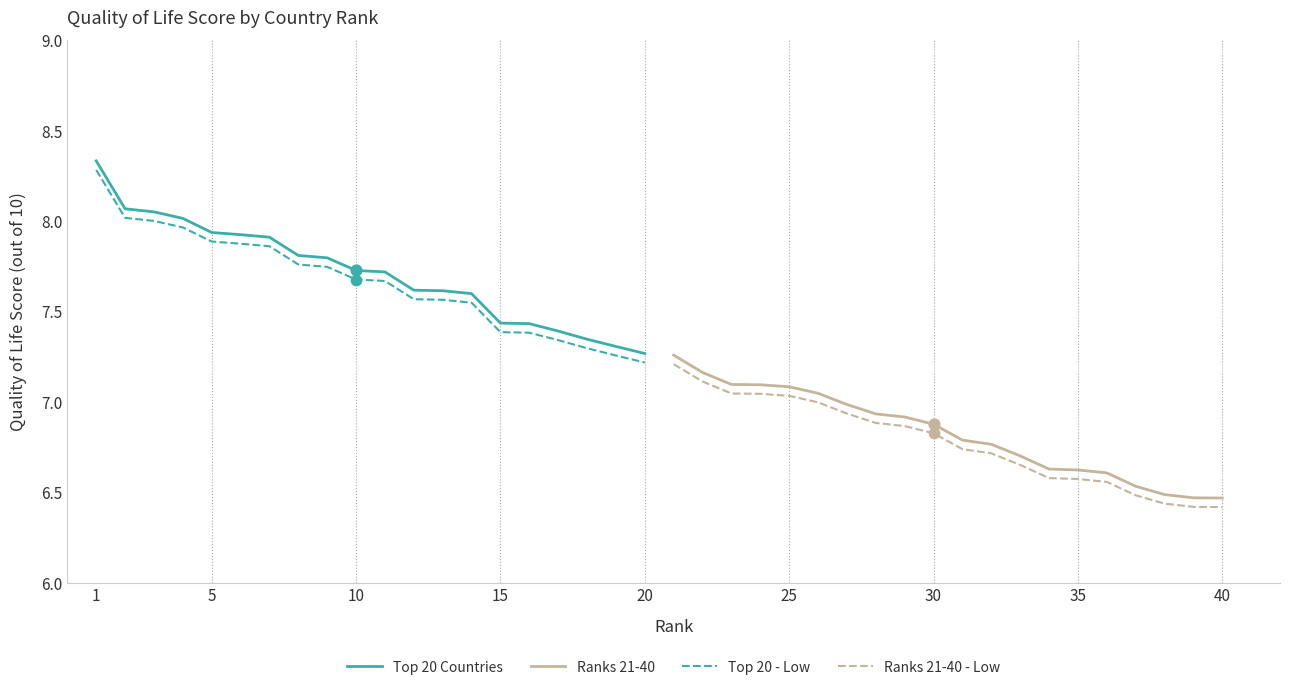

Which series has the largest Y range (max minus min)?

Top 20 Countries